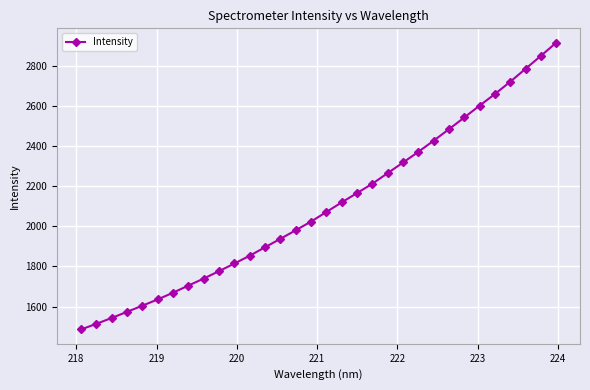

What is the average value?

2101.5